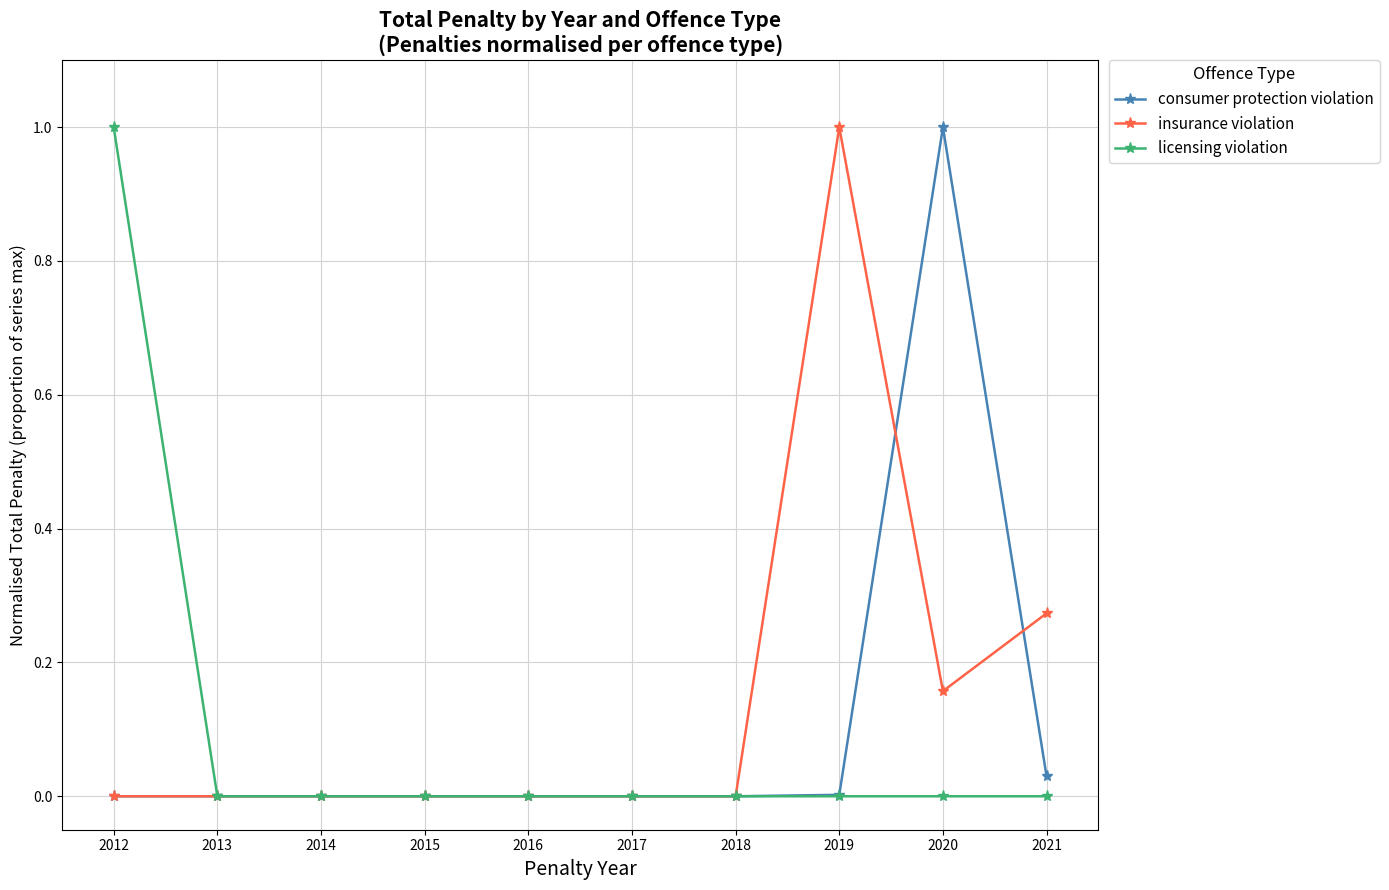

What are all the series names shown in the legend?

consumer protection violation, insurance violation, licensing violation